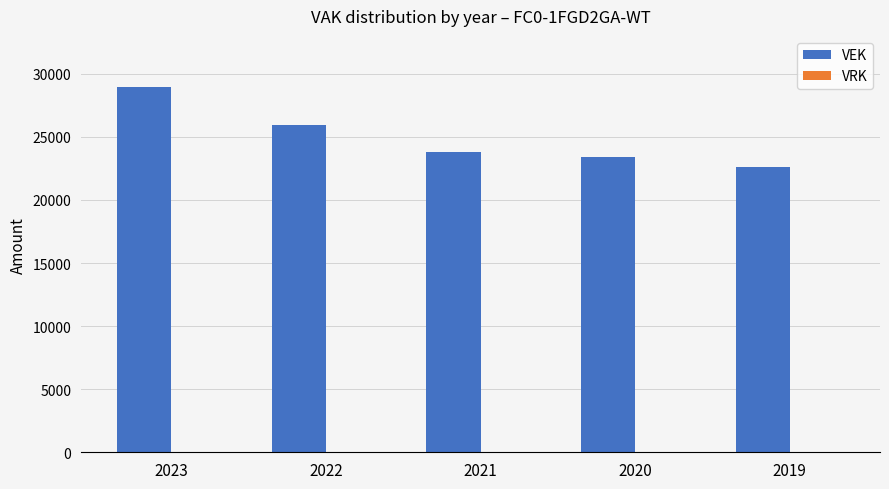

What is the value of the 1st bar from the left?

28978